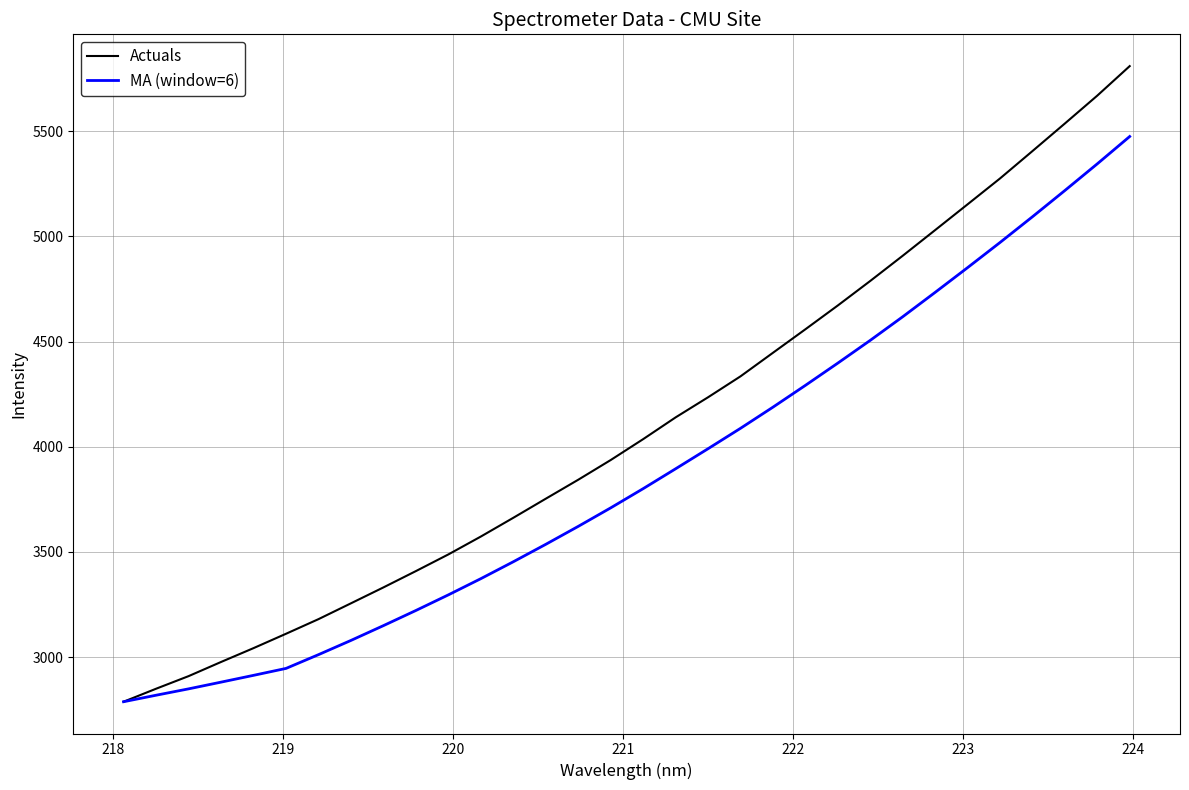

What is the smallest value displayed?

2788.5